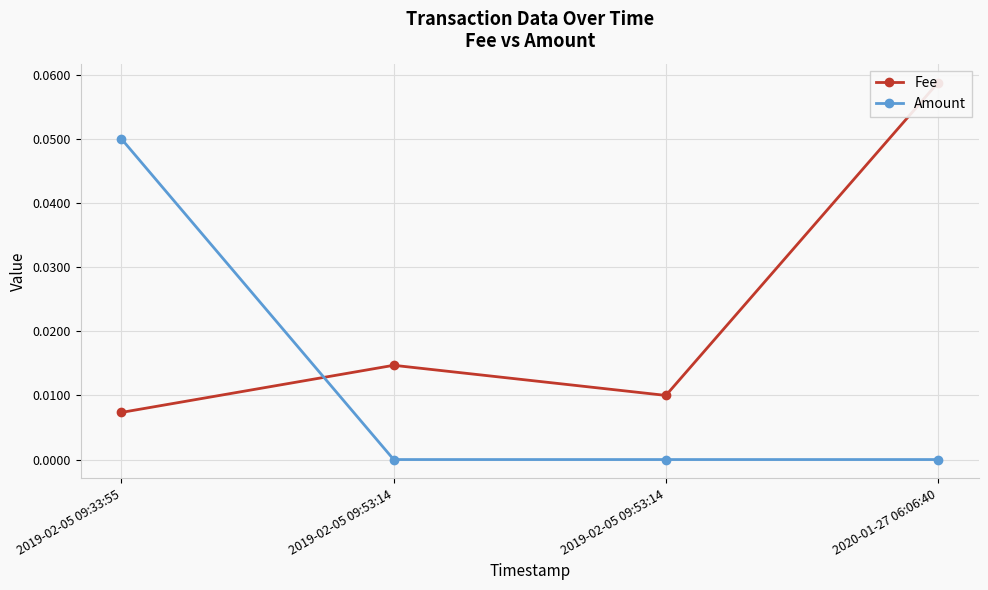

Which series changed the most between 2019-02-05 09:53:14 and 2020-01-27 06:06:40?

Fee